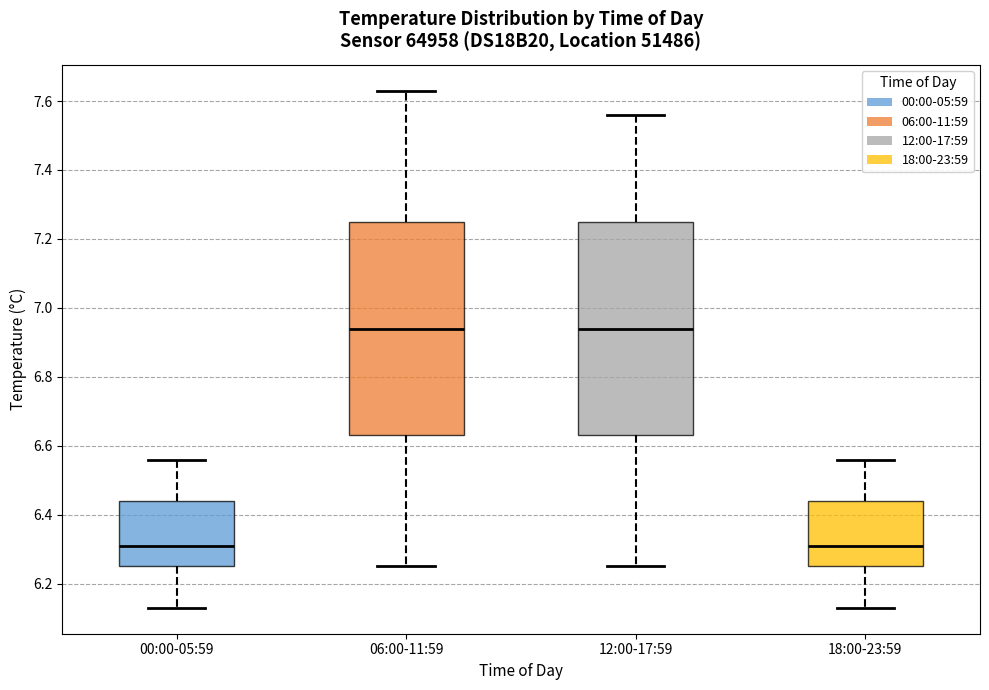

Reading left to right, transcribe this box plot: for each box, give where its median line is, the range the box spans, and where its two whiskers end, as read against the y-axis. The values are not printed on the chart, so give them approximately, as read against the axis.

00:00-05:59: median 6.32, box 6.26 to 6.44, whiskers 6.14 to 6.56
06:00-11:59: median 6.94, box 6.64 to 7.26, whiskers 6.26 to 7.64
12:00-17:59: median 6.94, box 6.64 to 7.26, whiskers 6.26 to 7.56
18:00-23:59: median 6.32, box 6.26 to 6.44, whiskers 6.14 to 6.56